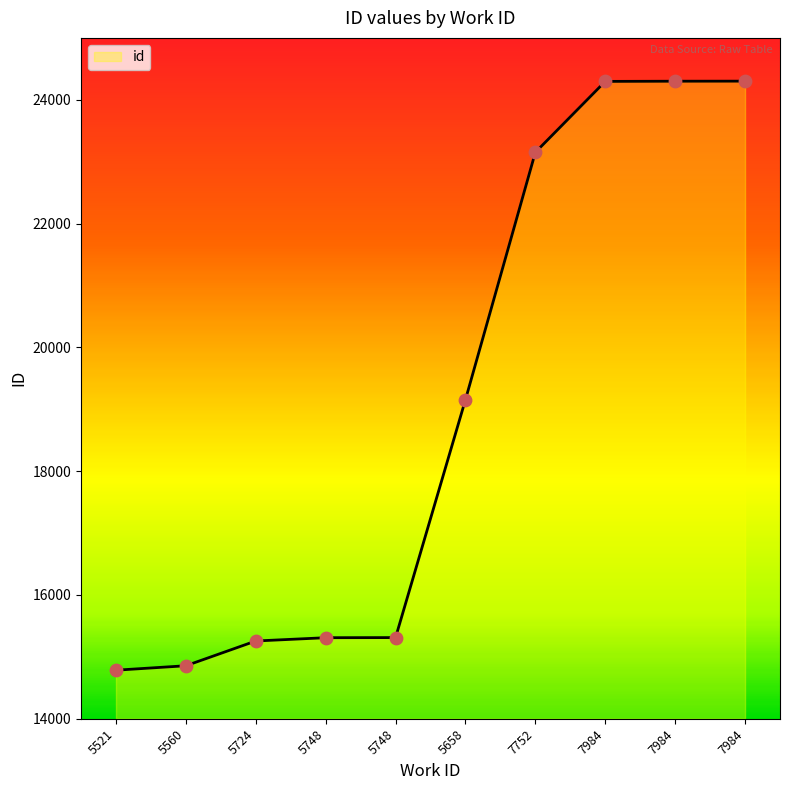

What is the ratio of the value at 7984 to the value at 5724?

1.6